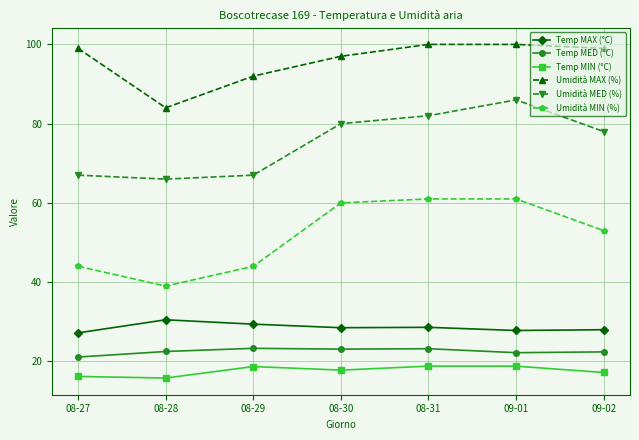

At which label does Umidità MED (%) reach its minimum?

08-28